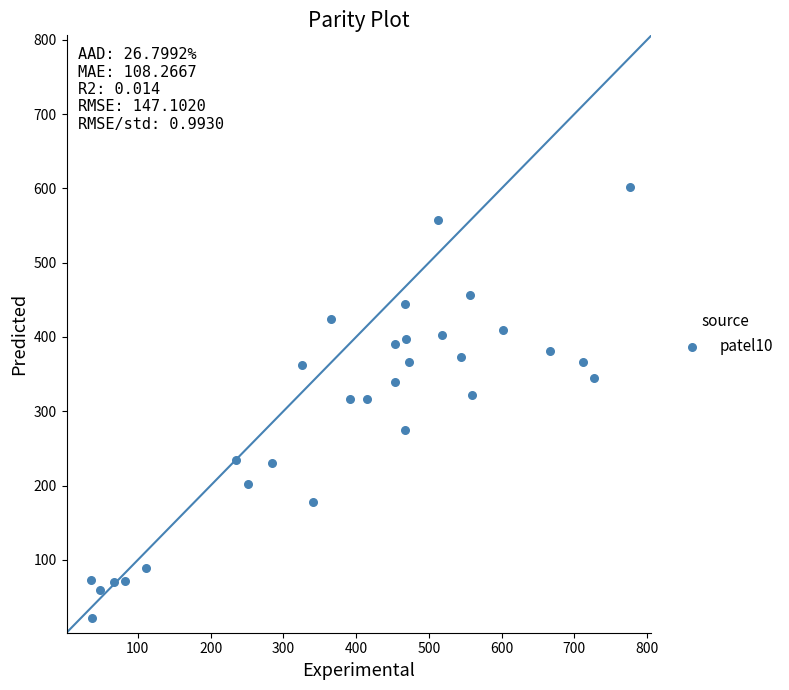

What is the range of X values (max minus min)?

740